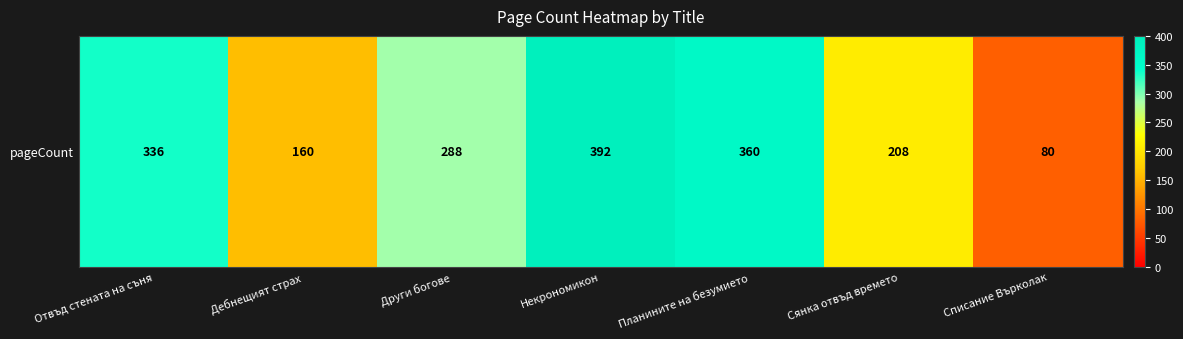

Reading left to right, extract all data points from this chart.

Отвъд стената на съня=336	Дебнещият страх=160	Други богове=288	Некрономикон=392	Планините на безумието=360	Сянка отвъд времето=208	Списание Върколак=80